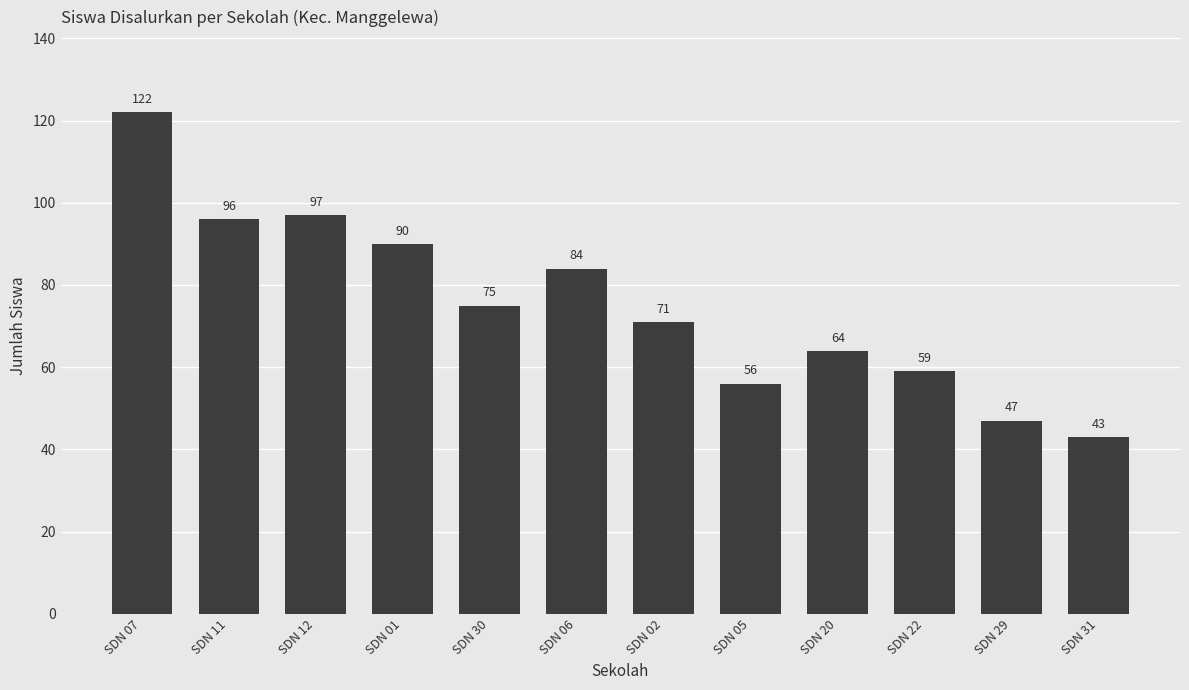

At which label does the data first exceed 75?

SDN 07